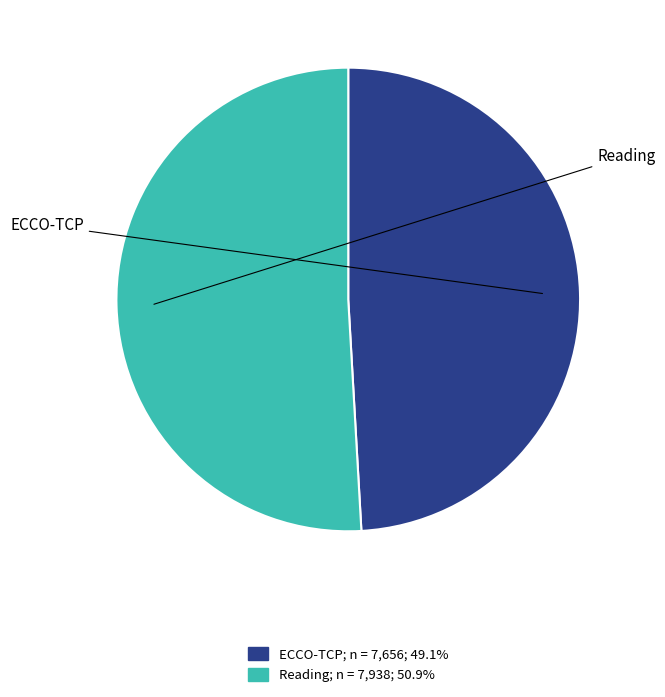

Which has a higher value, ECCO-TCP or Reading?

Reading